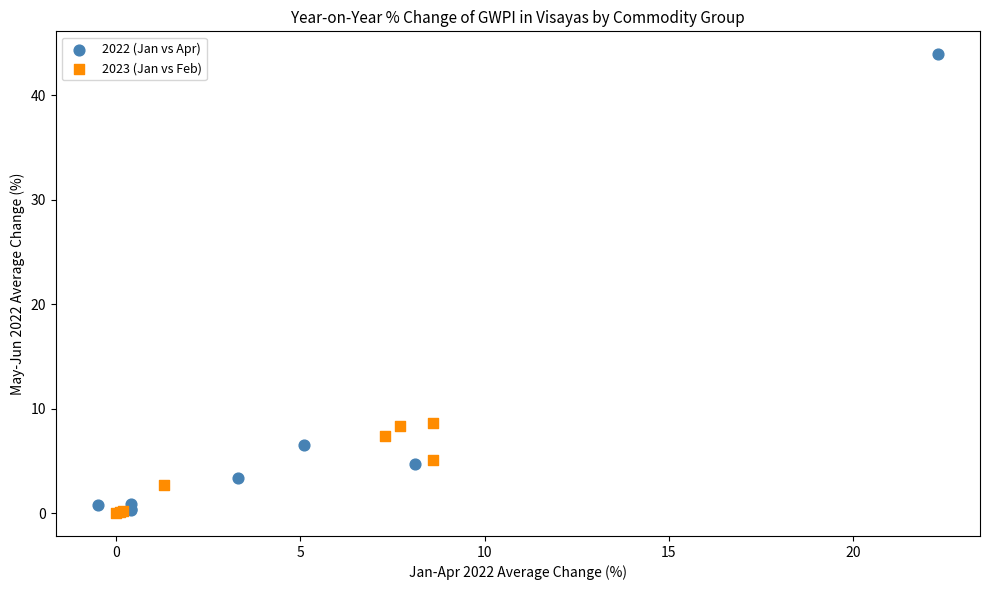

Which series reaches the maximum Y coordinate?

2022 (Jan vs Apr)